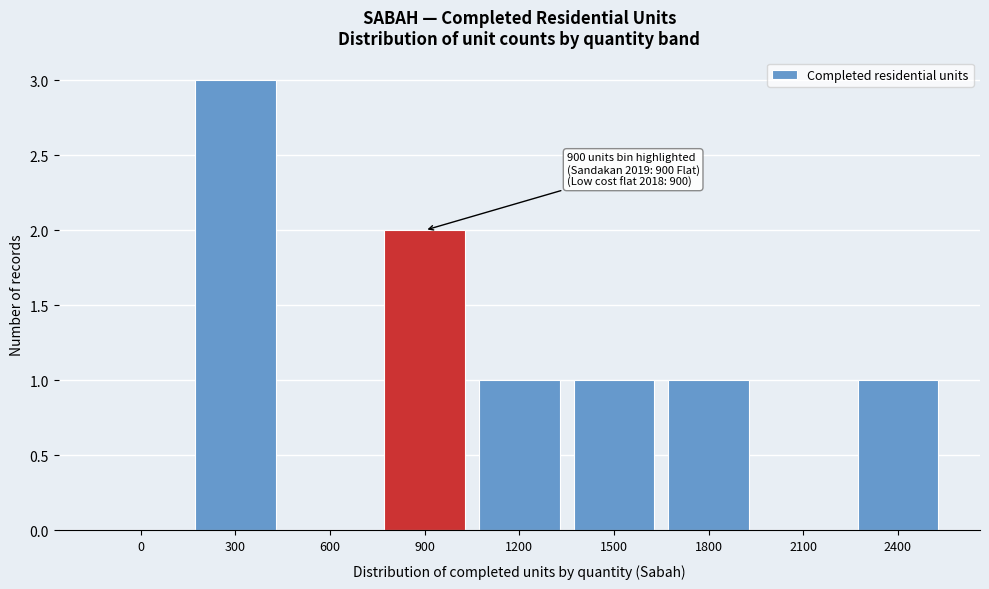

Reading left to right, extract all data points from this chart.

0=0	300=3	600=0	900=2	1200=1	1500=1	1800=1	2100=0	2400=1